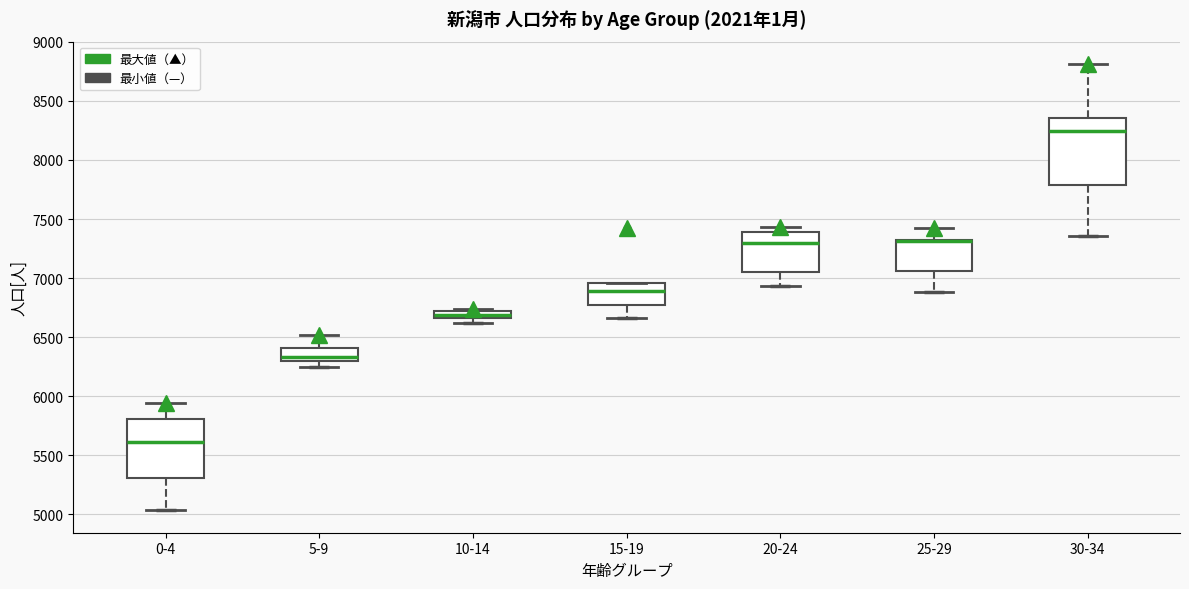

Which box is the tallest, from its lower edge to its upper edge?

30-34